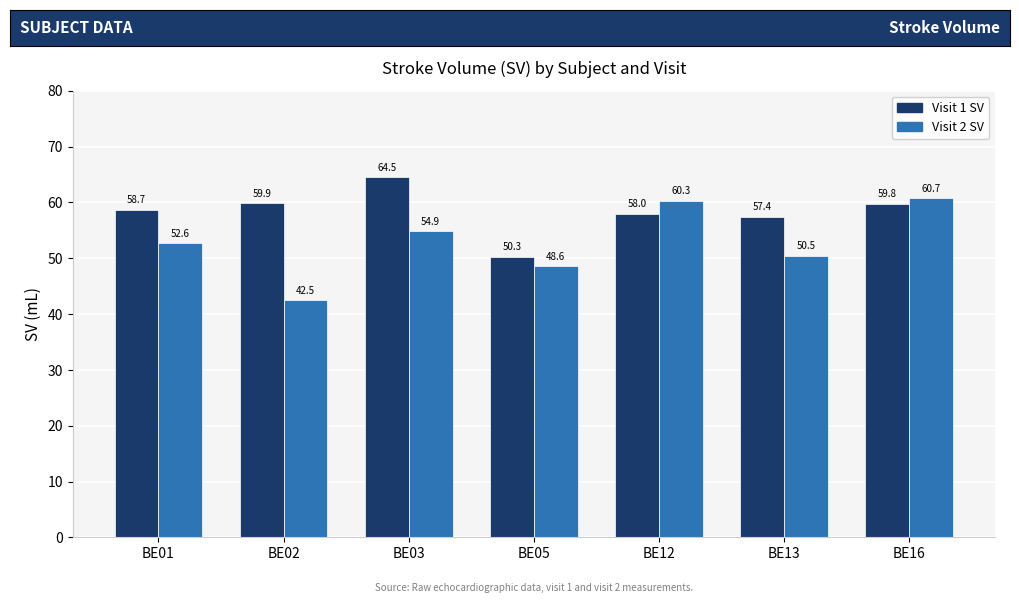

How many data points does each series have?

7